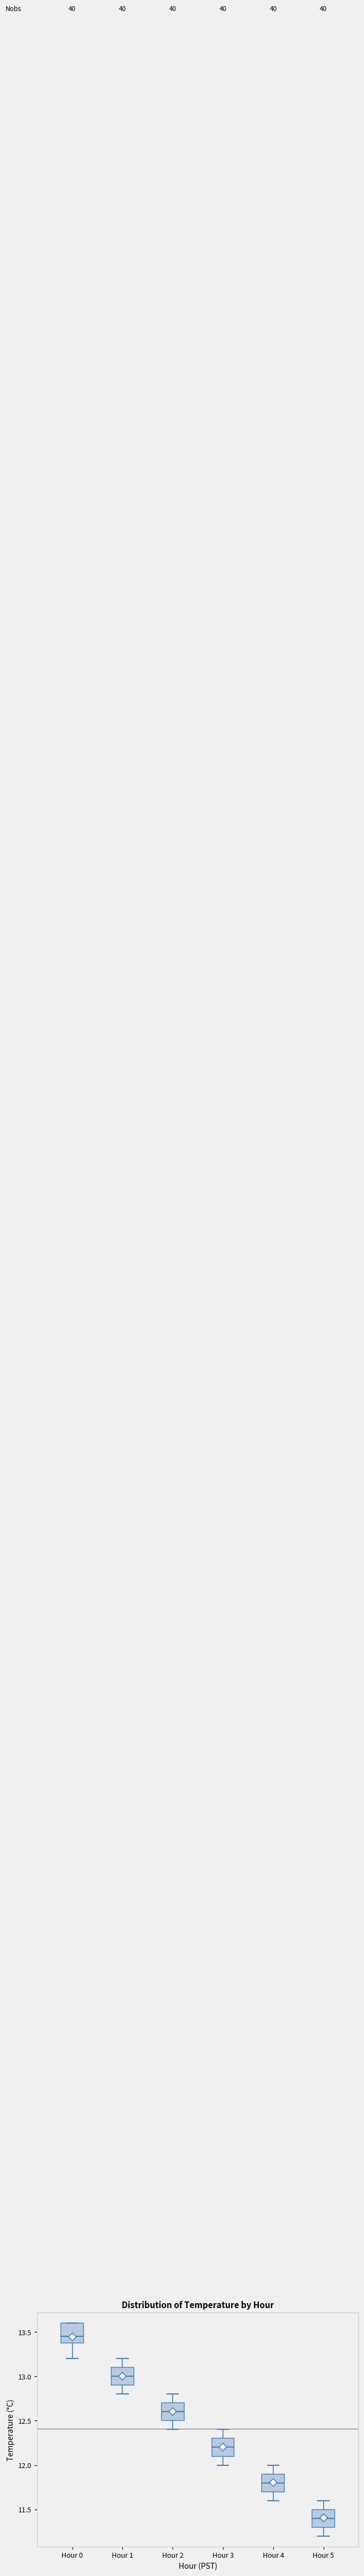

Reading left to right, transcribe this box plot: for each box, give where its median line is, the range the box spans, and where its two whiskers end, as read against the y-axis. The values are not printed on the chart, so give them approximately, as read against the axis.

Hour 0: median 13.45, box 13.40 to 13.60, whiskers 13.20 to 13.60
Hour 1: median 13.00, box 12.90 to 13.10, whiskers 12.80 to 13.20
Hour 2: median 12.60, box 12.50 to 12.70, whiskers 12.40 to 12.80
Hour 3: median 12.20, box 12.10 to 12.30, whiskers 12.00 to 12.40
Hour 4: median 11.80, box 11.70 to 11.90, whiskers 11.60 to 12.00
Hour 5: median 11.40, box 11.30 to 11.50, whiskers 11.20 to 11.60